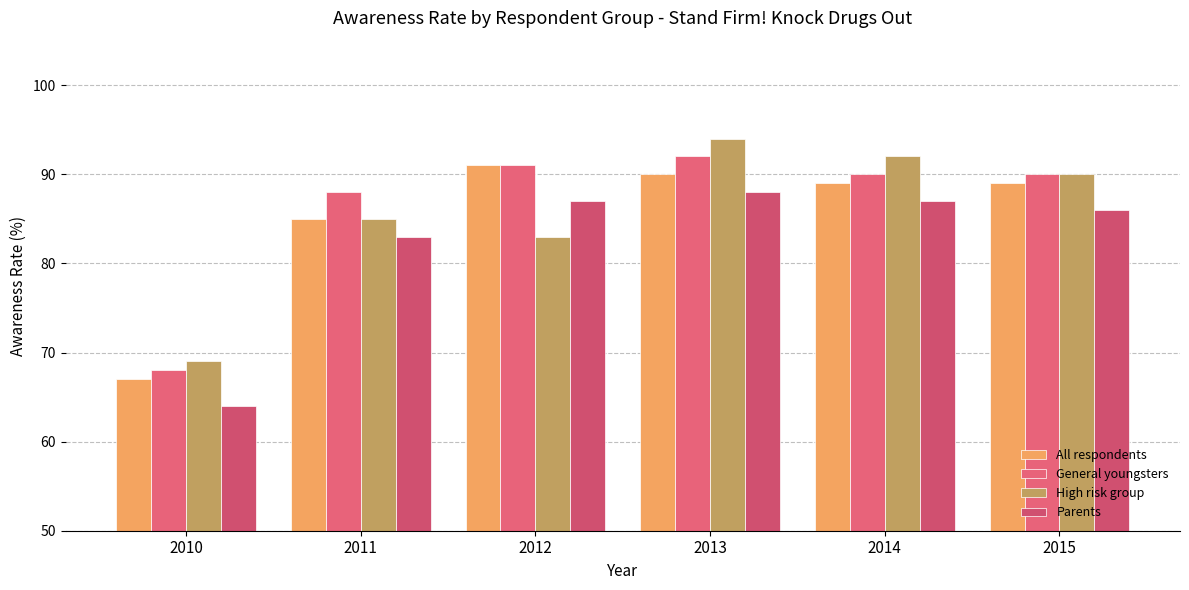

What is the maximum value shown in the chart?

94